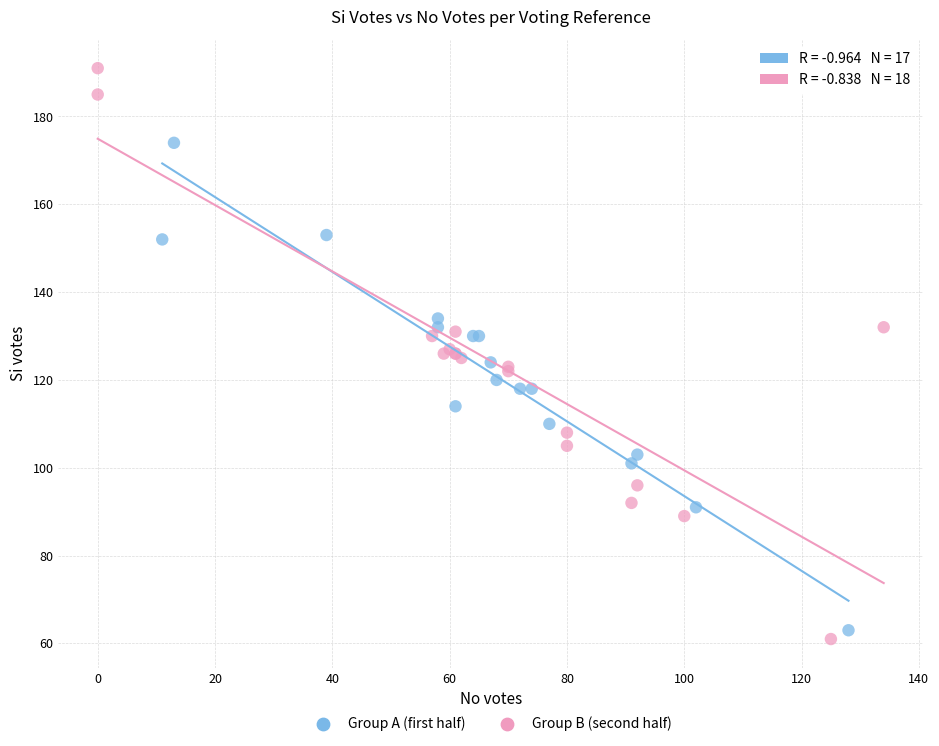

What are all the series names shown in the legend?

Group A (first half), Group B (second half)